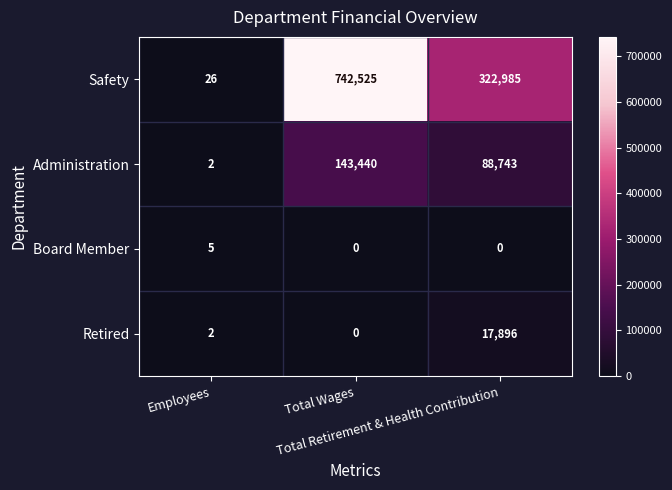

What is the difference between the maximum and minimum values in the Safety series?

742499